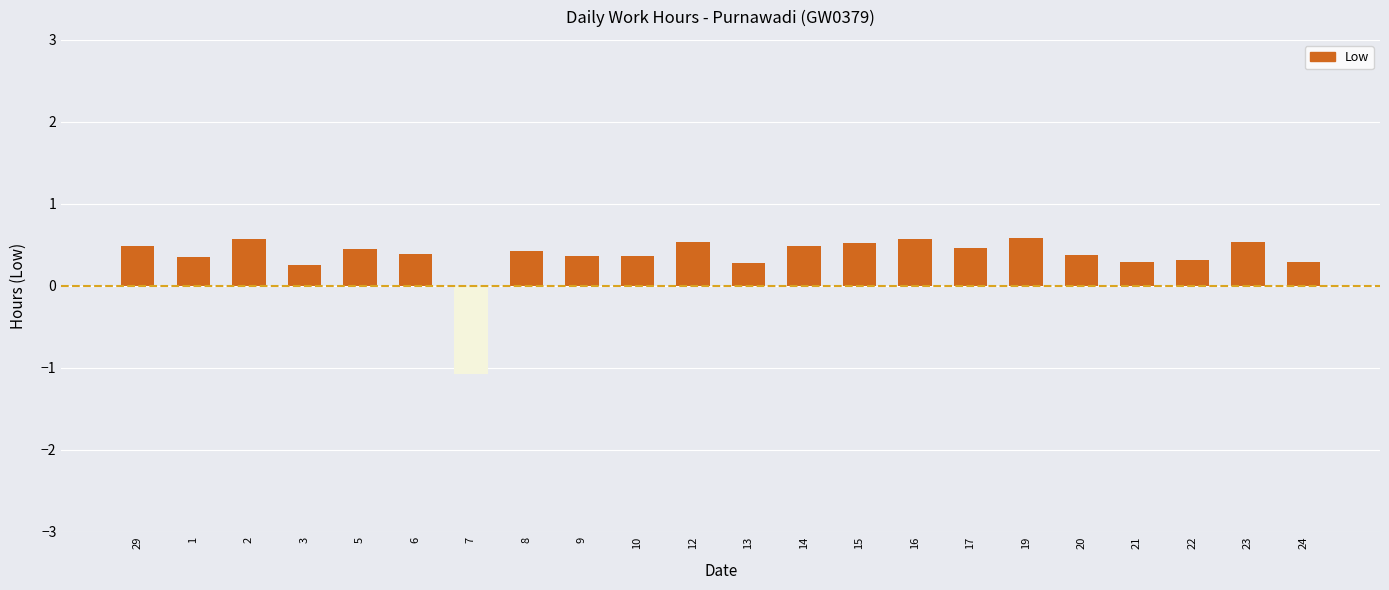

What value does the data have at 20?

0.4